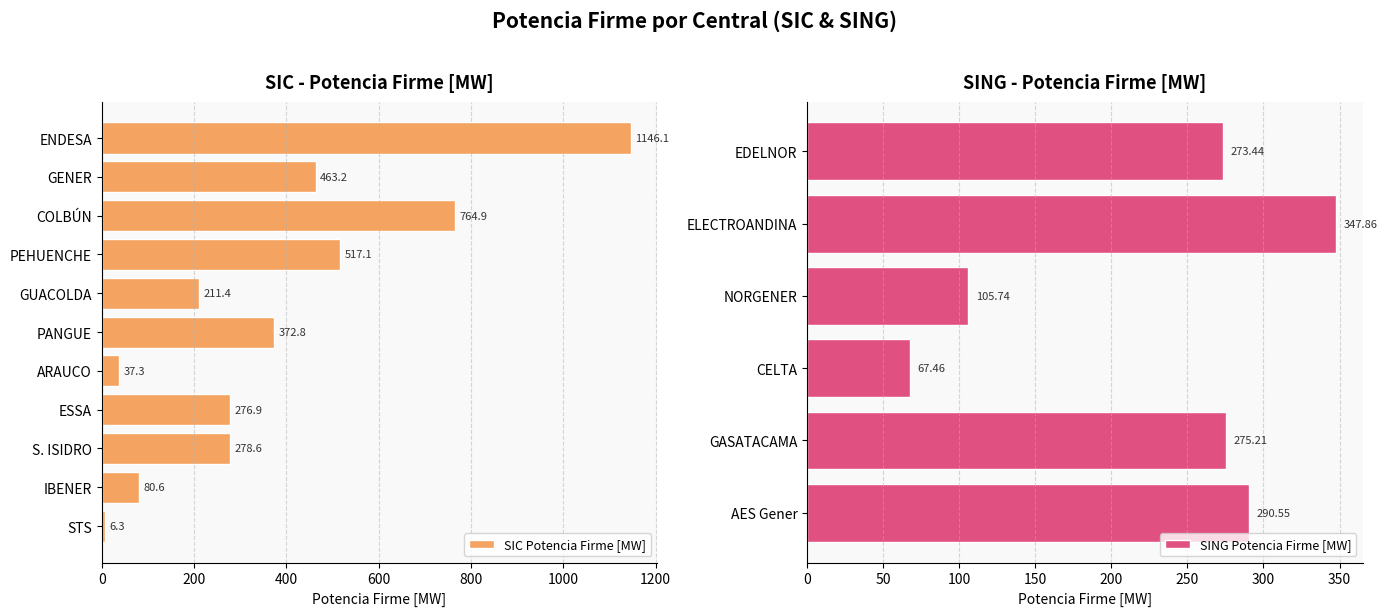

How many values exceed 278?

6